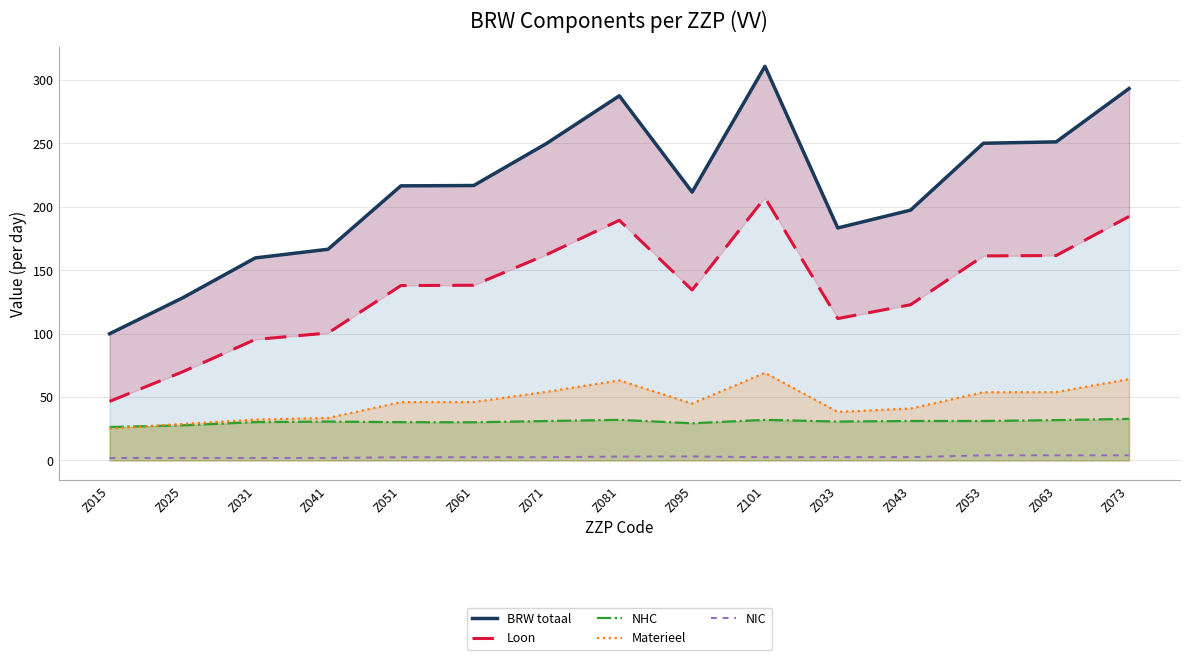

How many interior local peaks does the BRW totaal series have?

2